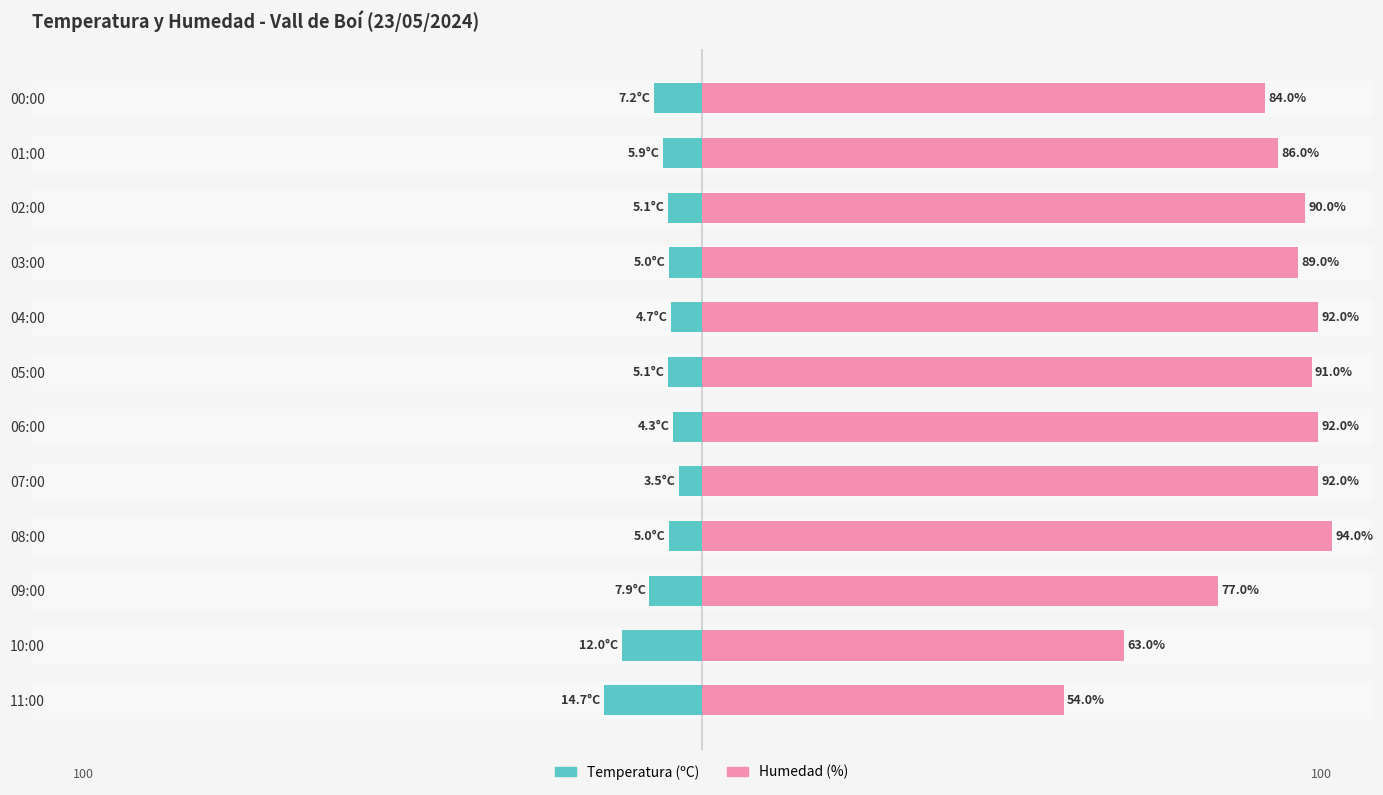

True or false: Temperatura (ºC) has a value of -1.6 at 02:00.

False